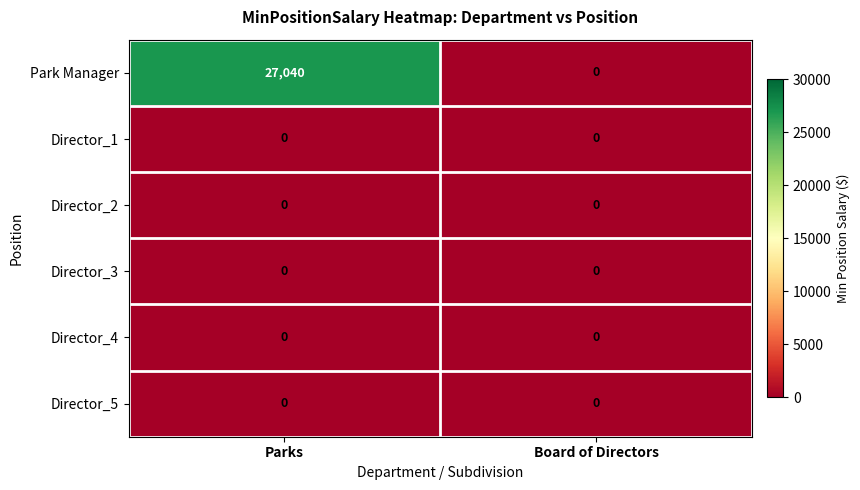

What is the total value across all series at Parks?

27040